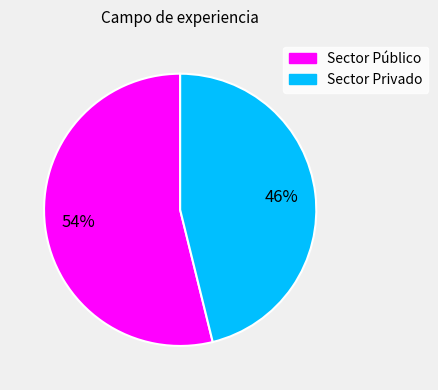

Rank the categories by value from lowest to highest.

Sector Privado, Sector Público